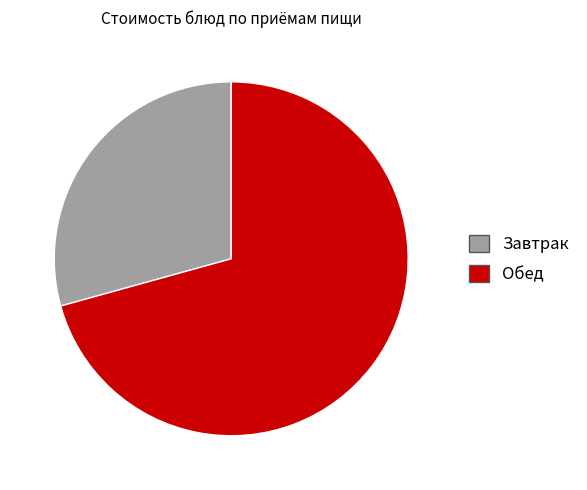

Do Завтрак and Обед together represent more than half of the pie?

Yes